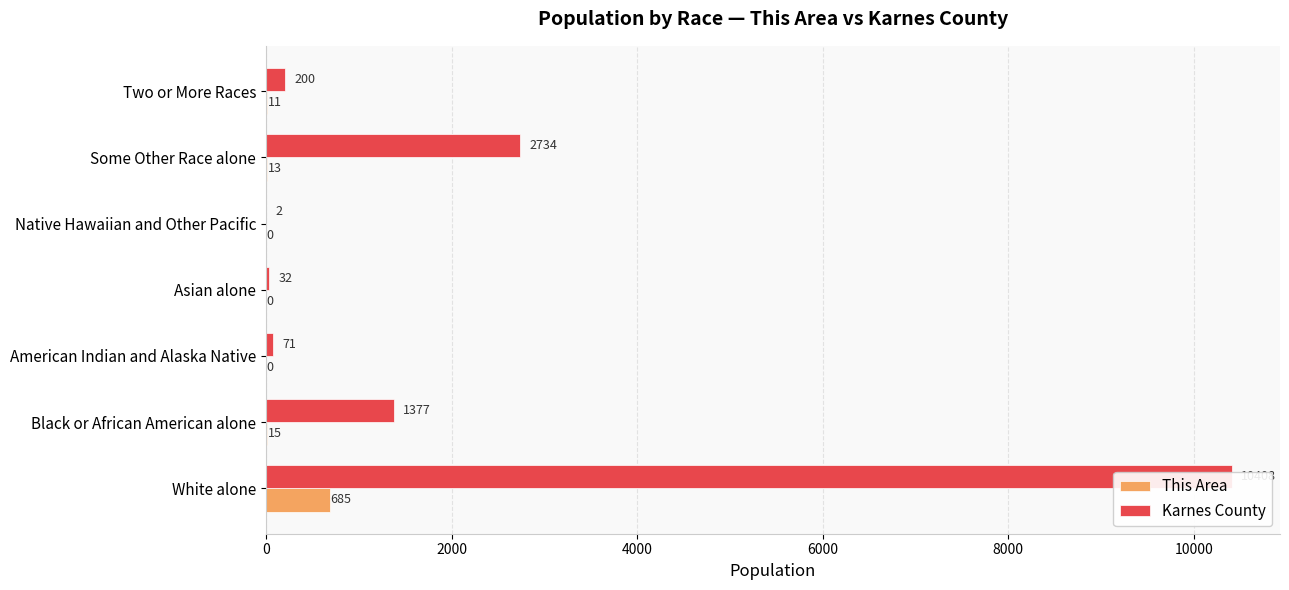

How many values in the This Area series exceed 11?

3